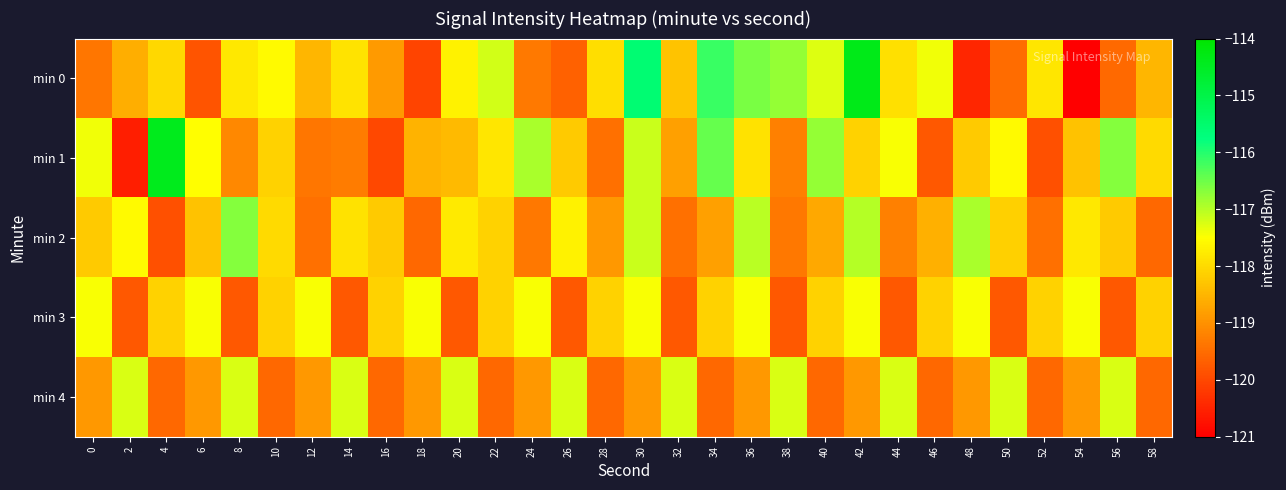

Rank the series by their maximum value, from highest to lowest.

min 0, min 1, min 2, min 4, min 3